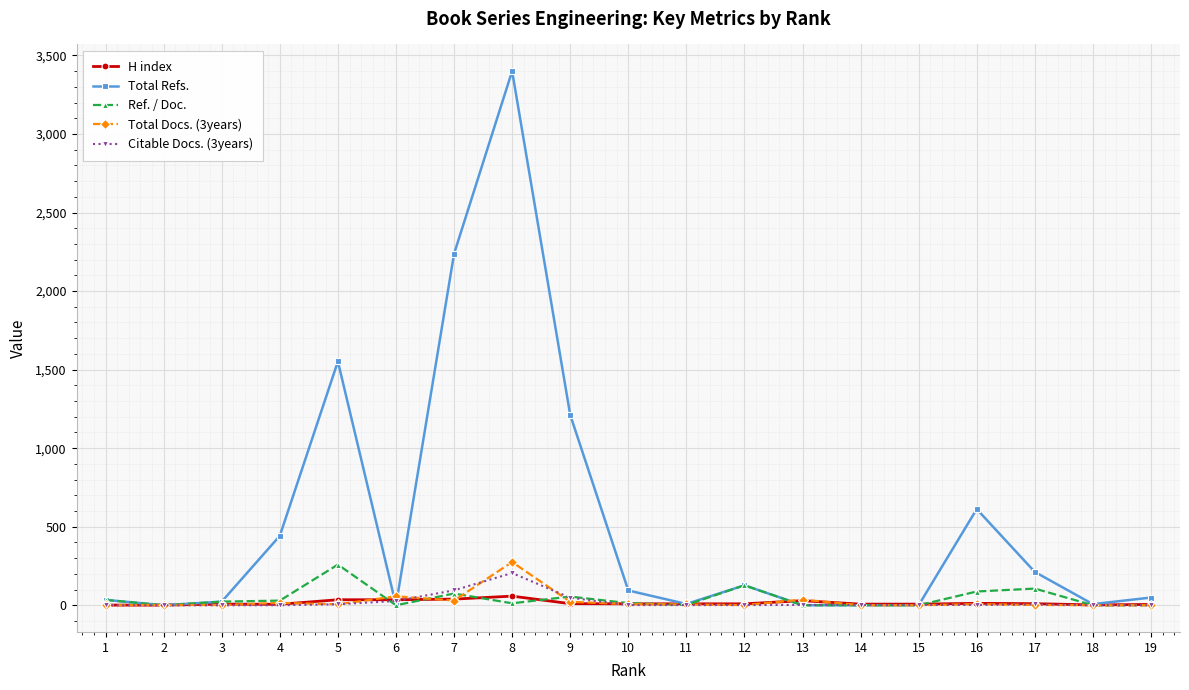

Which series has the largest total across all categories?

Total Refs.